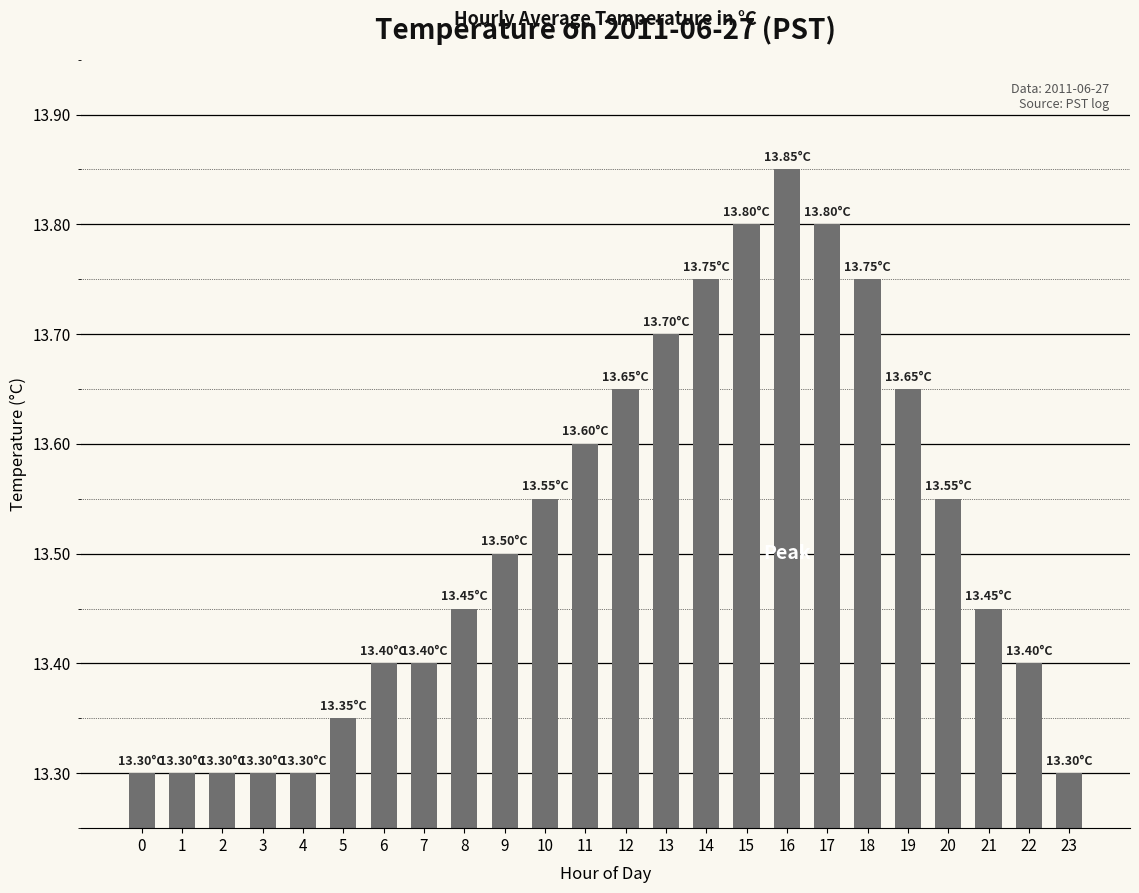

Approximately how many times larger is the value at 17 compared to 18?

1.0